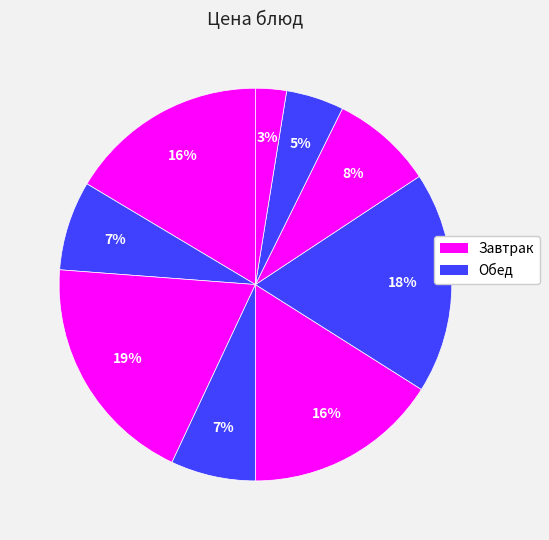

How many slices are in this pie chart?

9